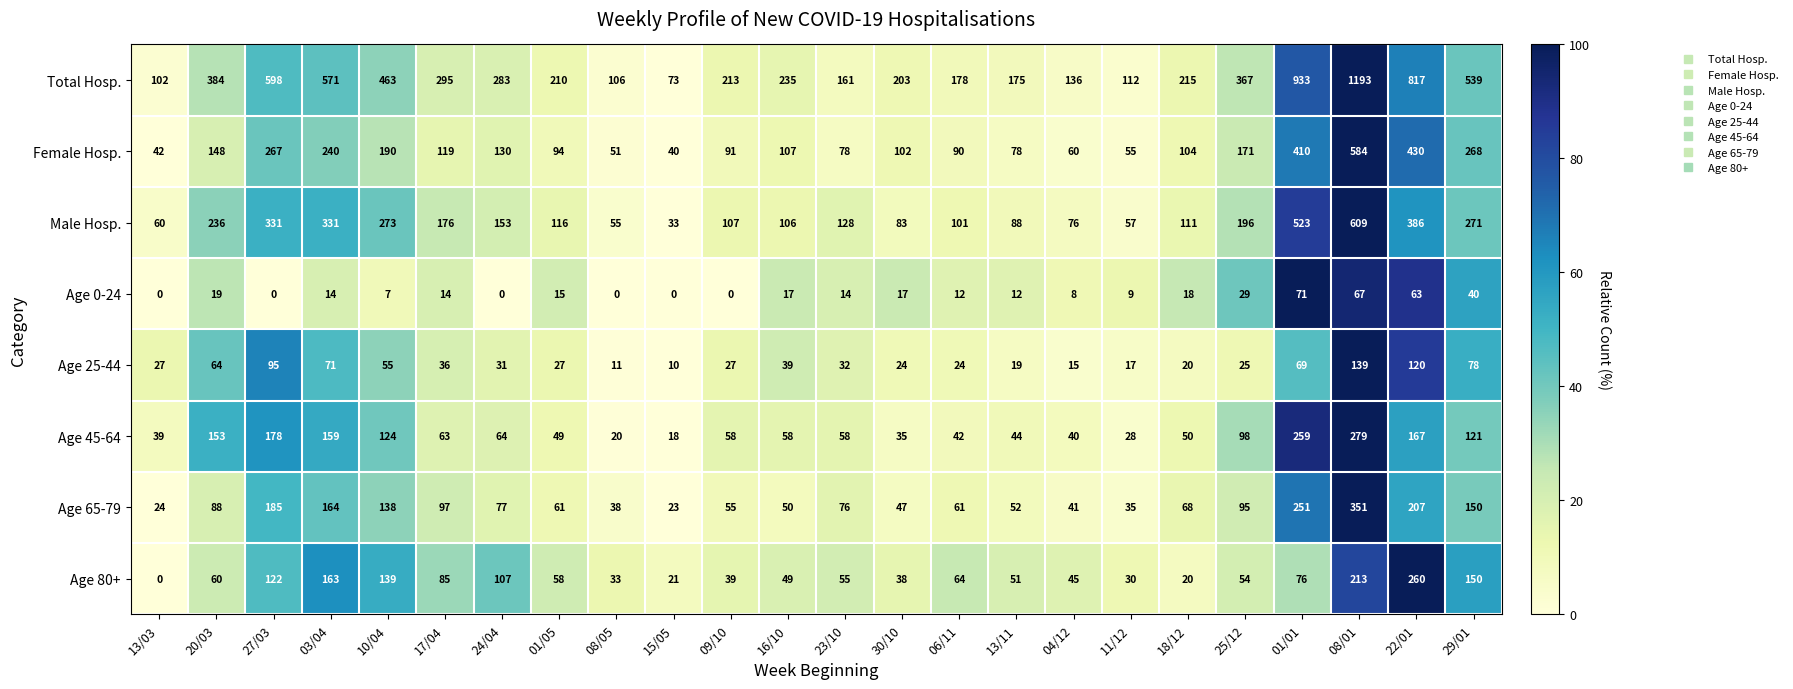

How many categories are shown in the chart?

24